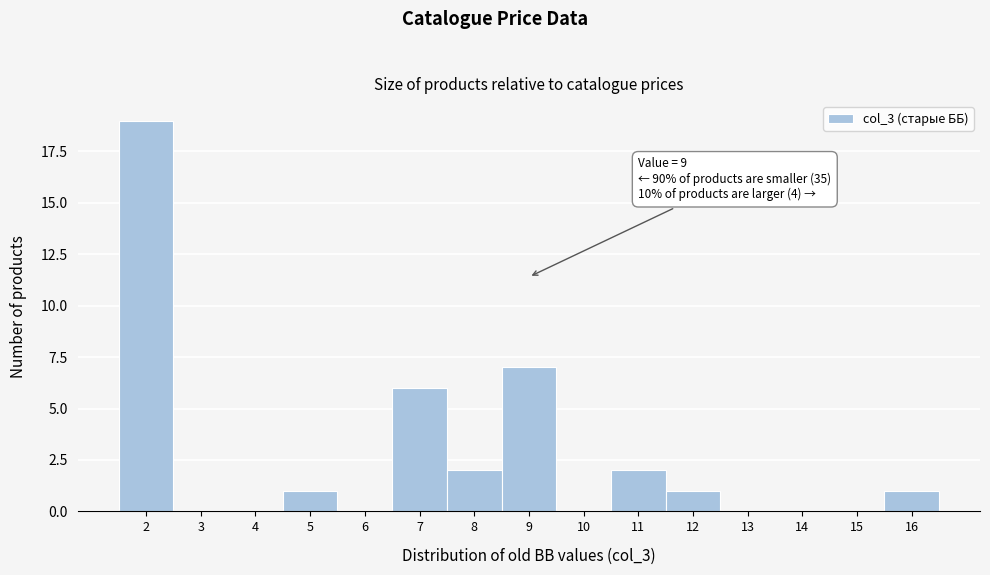

Which range on the x-axis has the tallest bar?

1.5 to 2.5